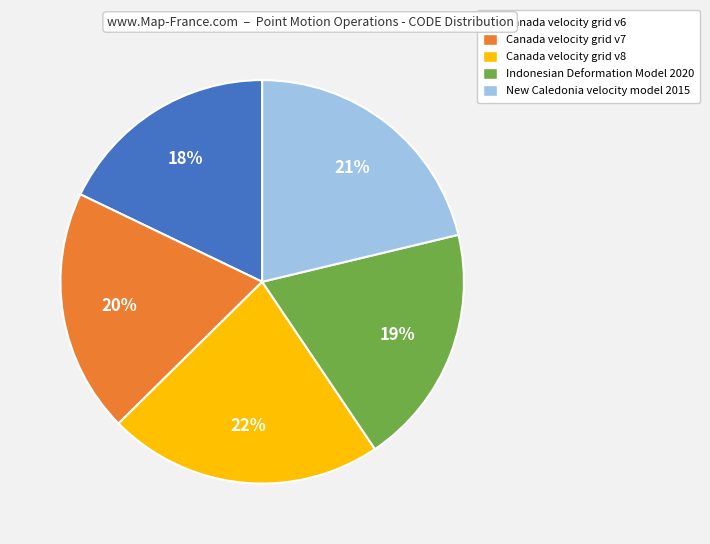

Which slice is the smallest?

Canada velocity grid v6